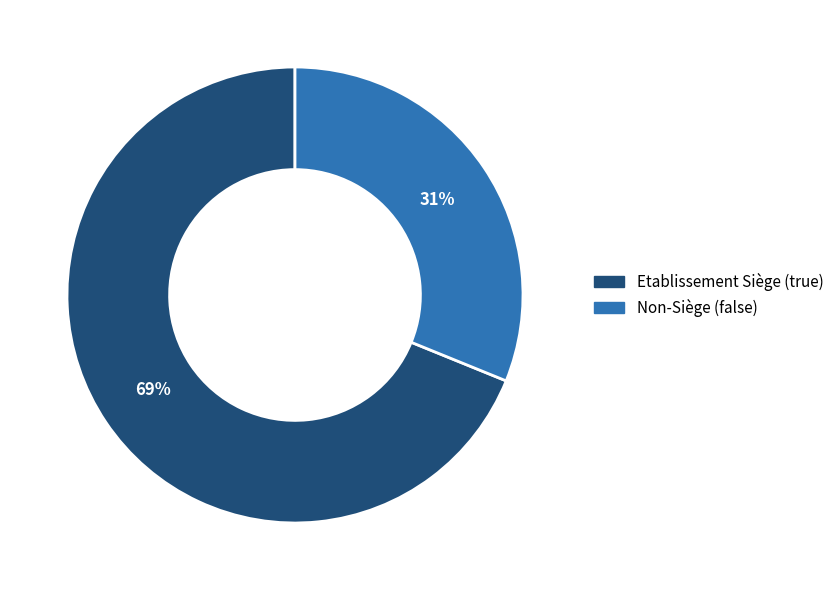

To the nearest percent, what is the average slice percentage?

50%